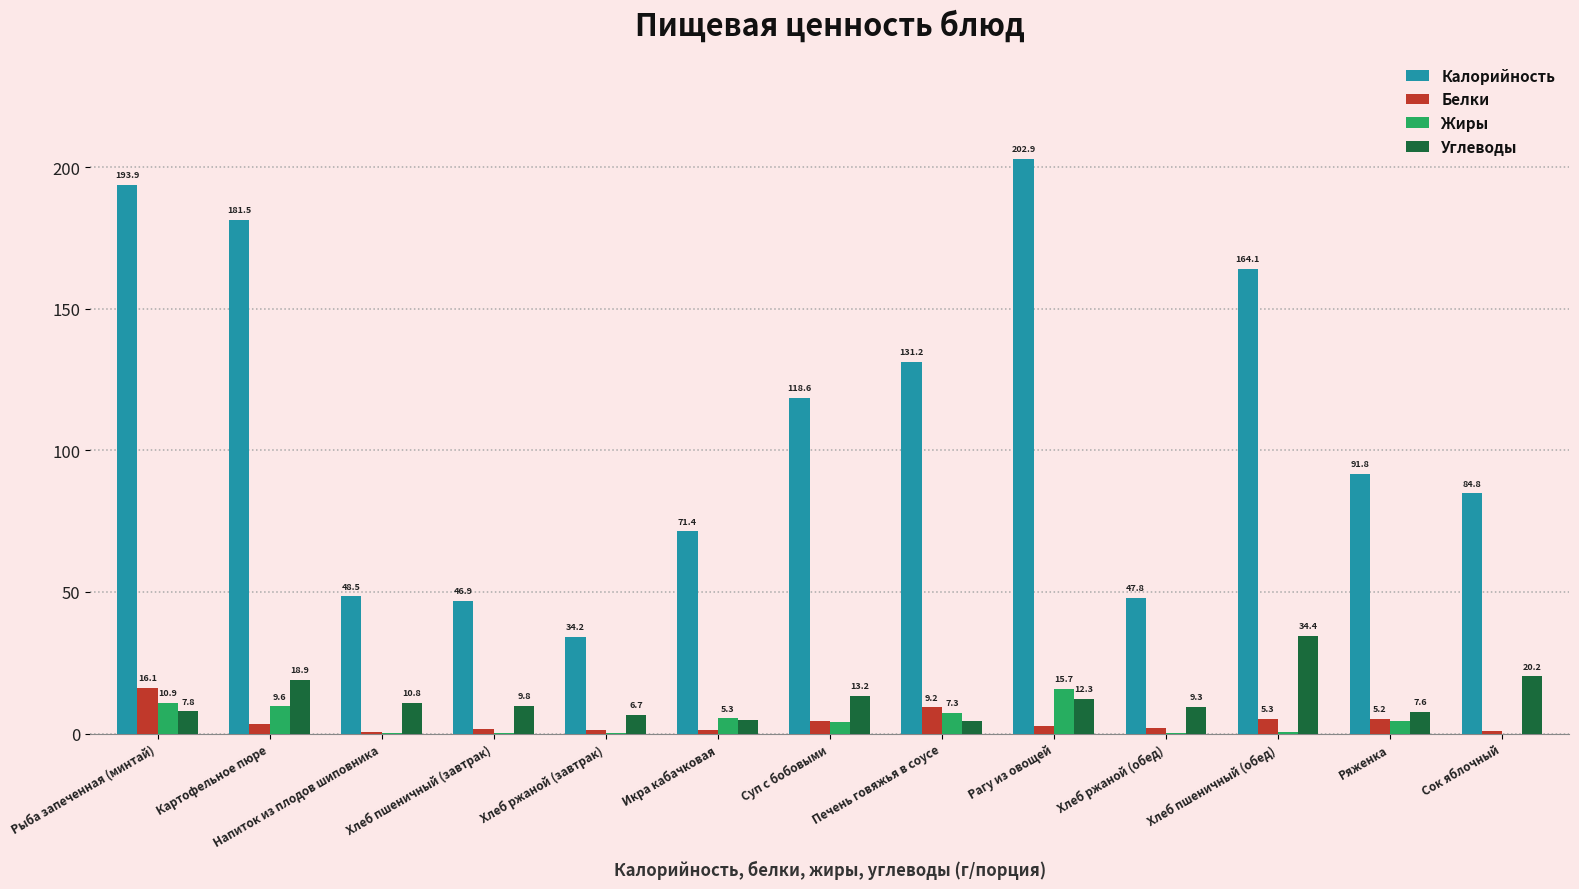

How many groups of bars are there?

13